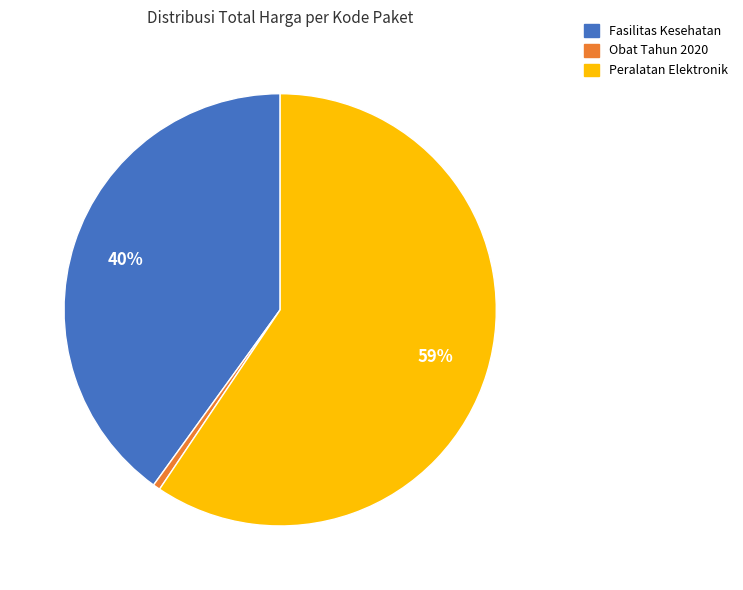

Count the number of slices in the pie.

3